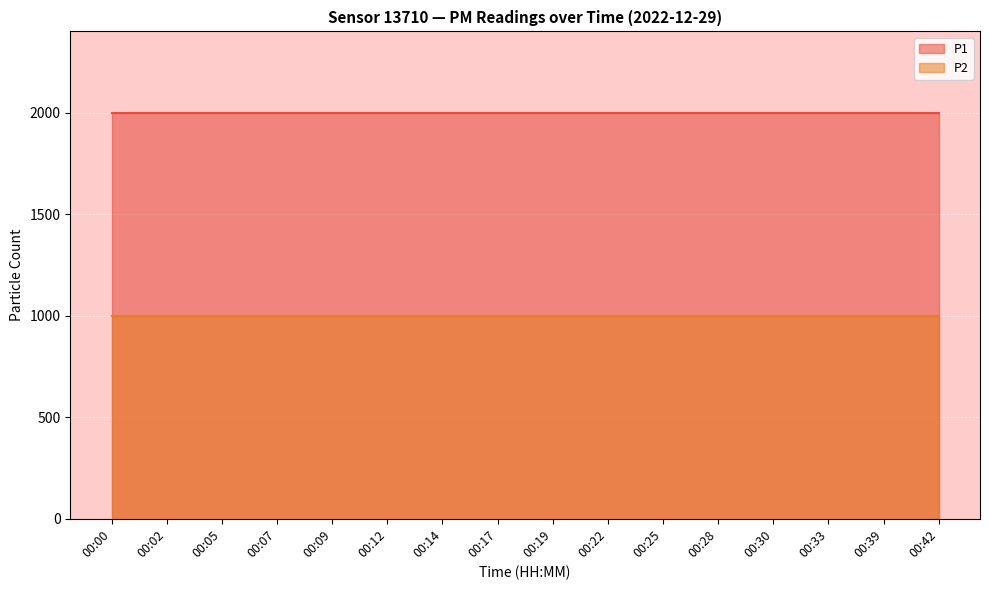

Which category has the lowest value across all series?

00:00